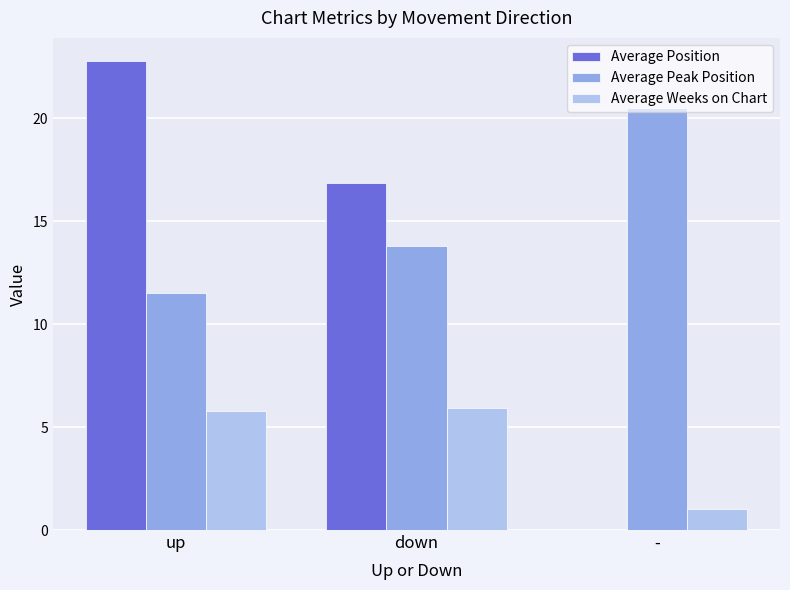

What is the total value across all series at up?

40.0